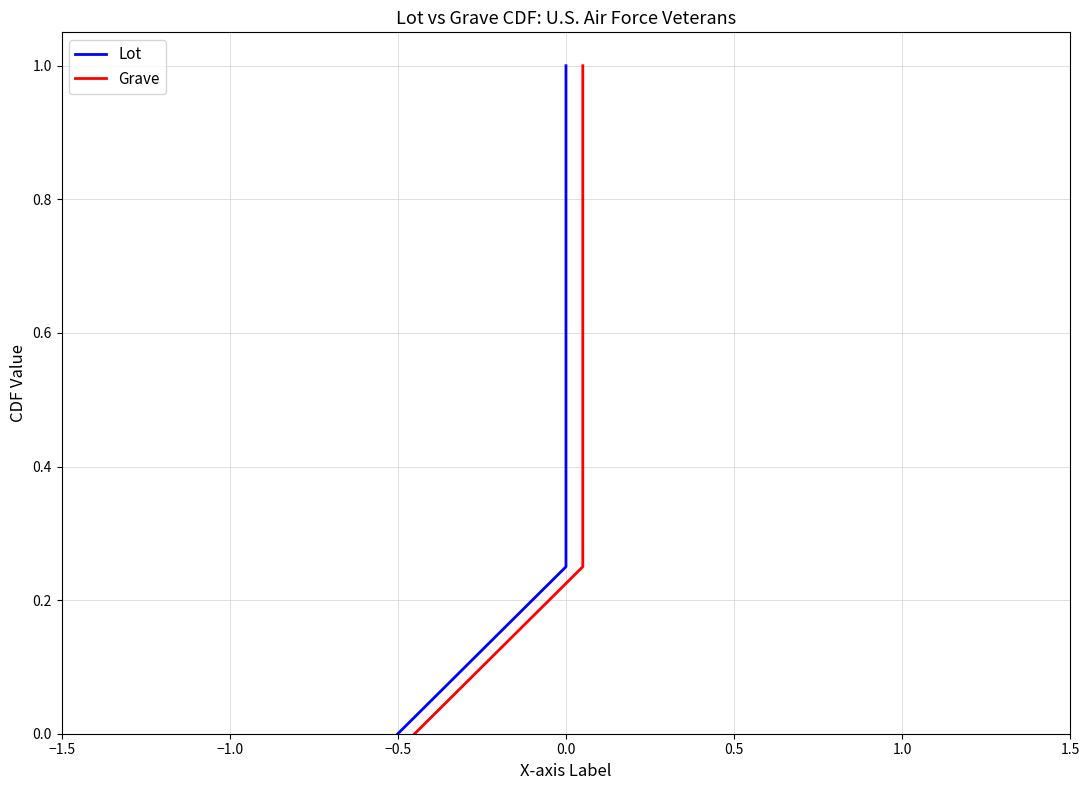

Is it true that Lot equals 0.3 at 0.0?

False